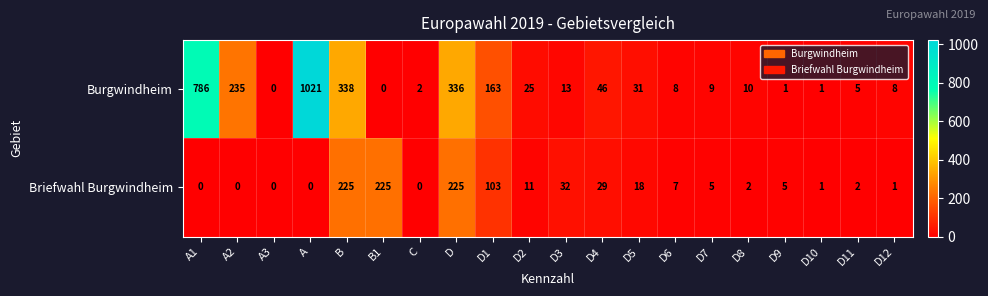

Where does the Burgwindheim series first go above 13?

A1